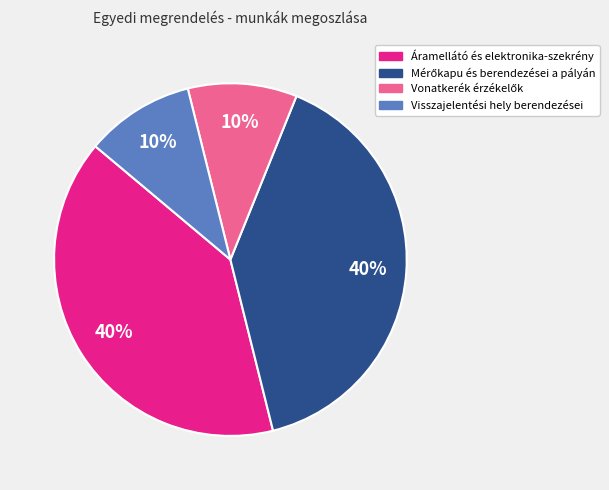

Is there a majority slice in this chart?

No